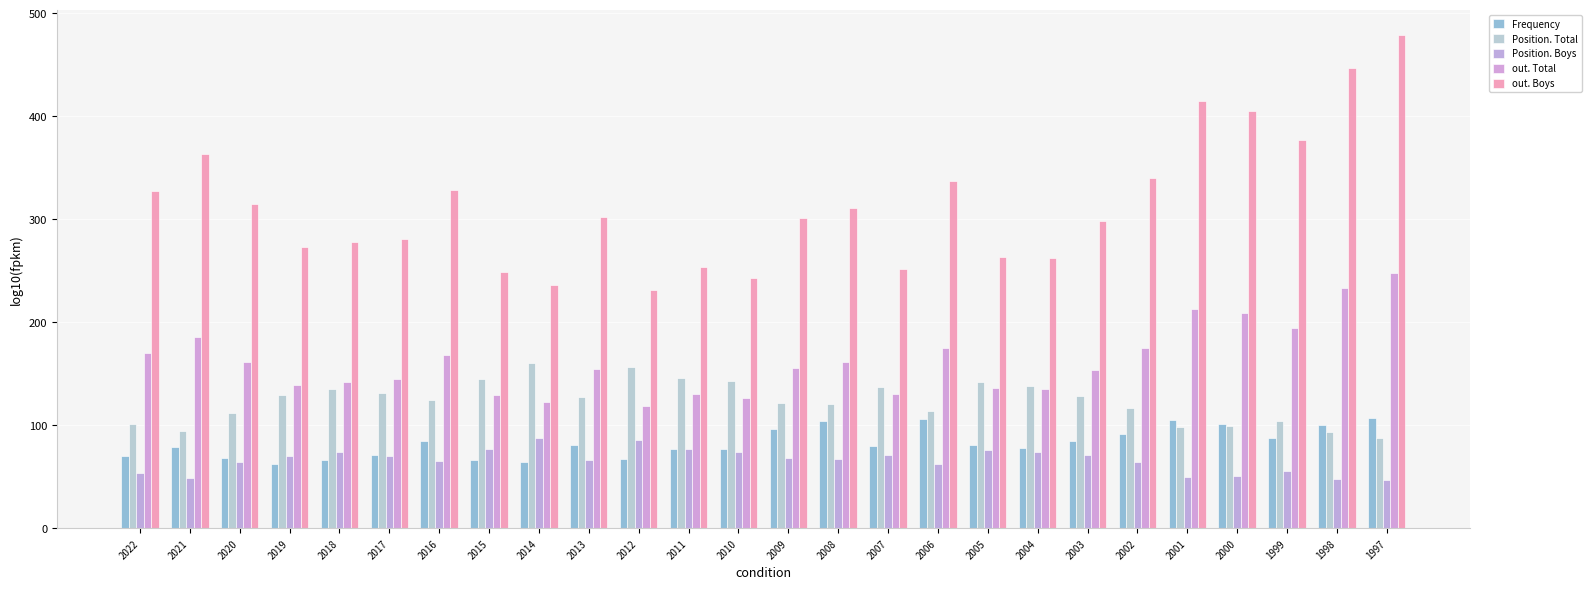

Reading left to right, transcribe all the data shown in this chart.

Frequency: 2022=70	2021=79	2020=68	2019=62	2018=66	2017=71	2016=85	2015=66	2014=64	2013=81	2012=67	2011=77	2010=77	2009=96	2008=104	2007=80	2006=106	2005=81	2004=78	2003=85	2002=91	2001=105	2000=101	1999=88	1998=100	1997=107
Position. Total: 2022=101	2021=94	2020=112	2019=129	2018=135	2017=131	2016=124	2015=145	2014=160	2013=127	2012=157	2011=146	2010=143	2009=122	2008=121	2007=137	2006=114	2005=142	2004=138	2003=128	2002=117	2001=98	2000=99	1999=104	1998=93	1997=88
Position. Boys: 2022=54	2021=49	2020=64	2019=70	2018=74	2017=70	2016=65	2015=77	2014=88	2013=66	2012=86	2011=77	2010=74	2009=68	2008=67	2007=71	2006=62	2005=76	2004=74	2003=71	2002=64	2001=50	2000=51	1999=56	1998=48	1997=47
out. Total: 2022=170	2021=186	2020=161	2019=139	2018=142	2017=145	2016=168	2015=129	2014=123	2013=155	2012=119	2011=130	2010=126	2009=156	2008=161	2007=130	2006=175	2005=136	2004=135	2003=154	2002=175	2001=213	2000=209	1999=194	1998=233	1997=248
out. Boys: 2022=327	2021=363	2020=315	2019=273	2018=278	2017=281	2016=328	2015=249	2014=236	2013=302	2012=231	2011=254	2010=243	2009=301	2008=311	2007=252	2006=337	2005=263	2004=262	2003=298	2002=340	2001=415	2000=405	1999=377	1998=447	1997=479